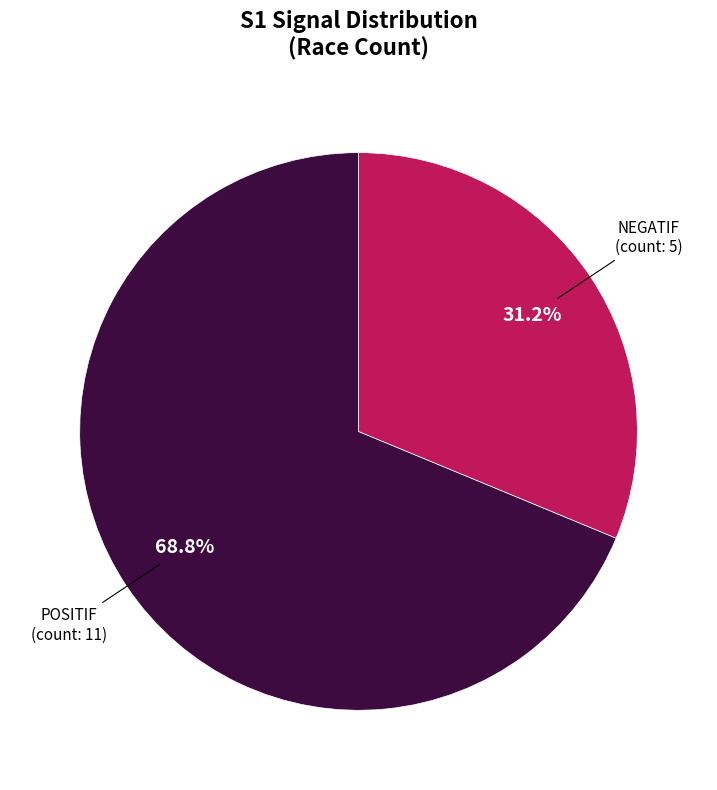

The POSITIF slice represents 64% of the pie. True or false?

False